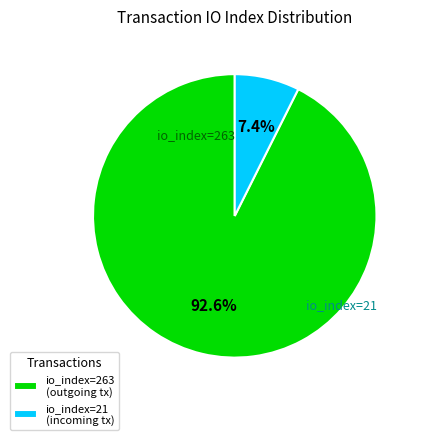

Rank the categories by value from highest to lowest.

io_index=263 (outgoing tx), io_index=21 (incoming tx)